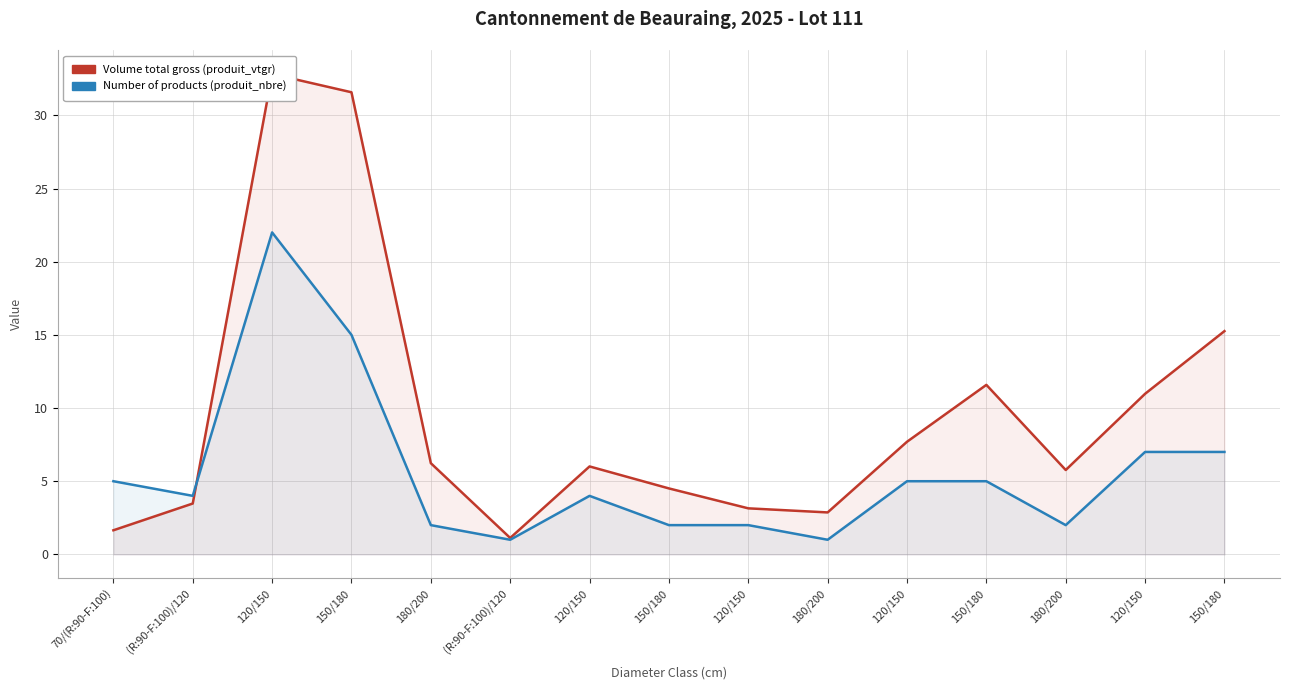

What is the minimum value for Number of products (produit_nbre)?

1.0